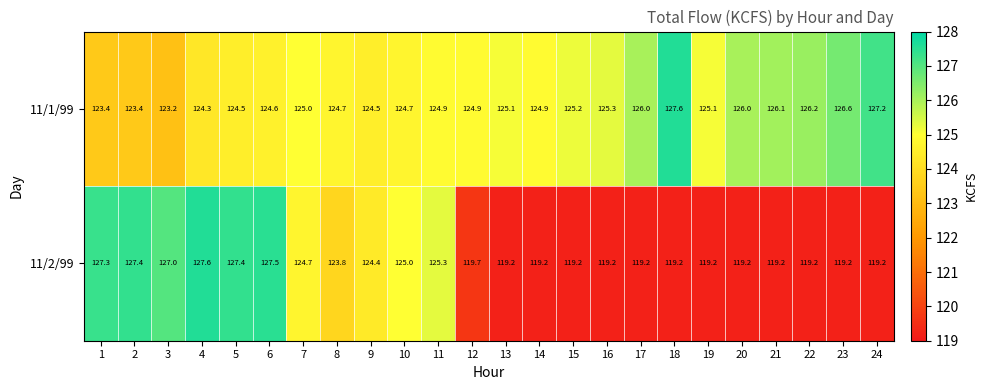

Is it true that 11/2/99 equals 71.0 at 15?

False